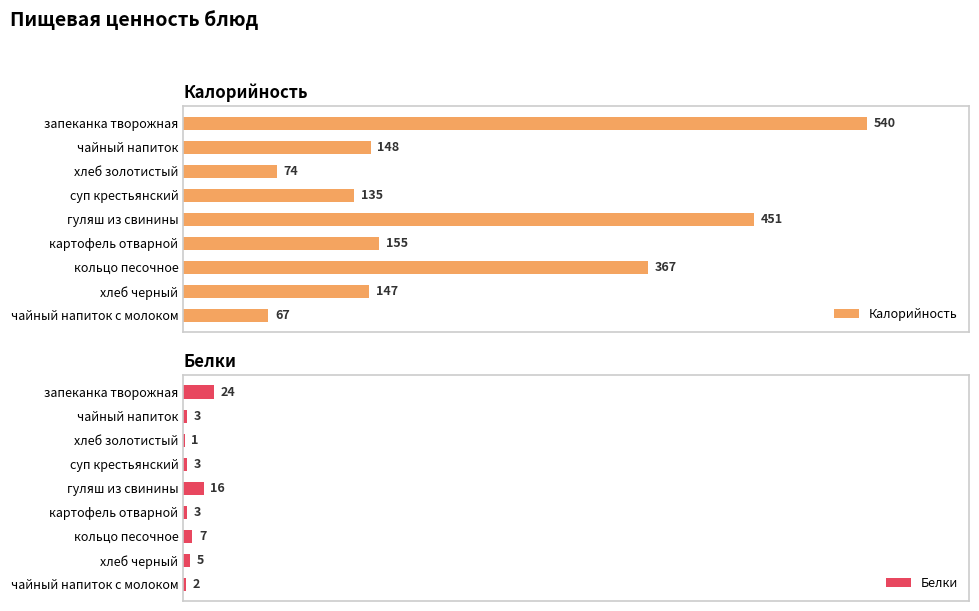

Which category has the highest value in the Калорийность series?

запеканка творожная